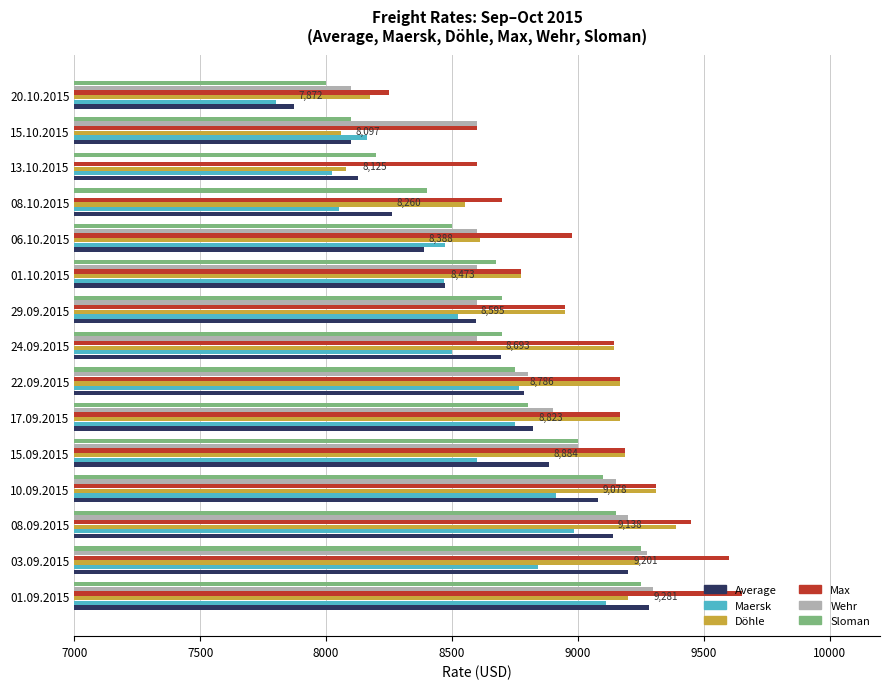

What are all the series names shown in the legend?

Average, Maersk, Döhle, Max, Wehr, Sloman